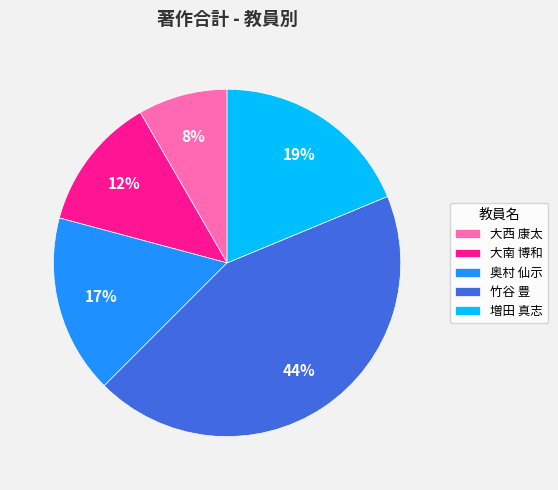

Is there a majority slice in this chart?

No